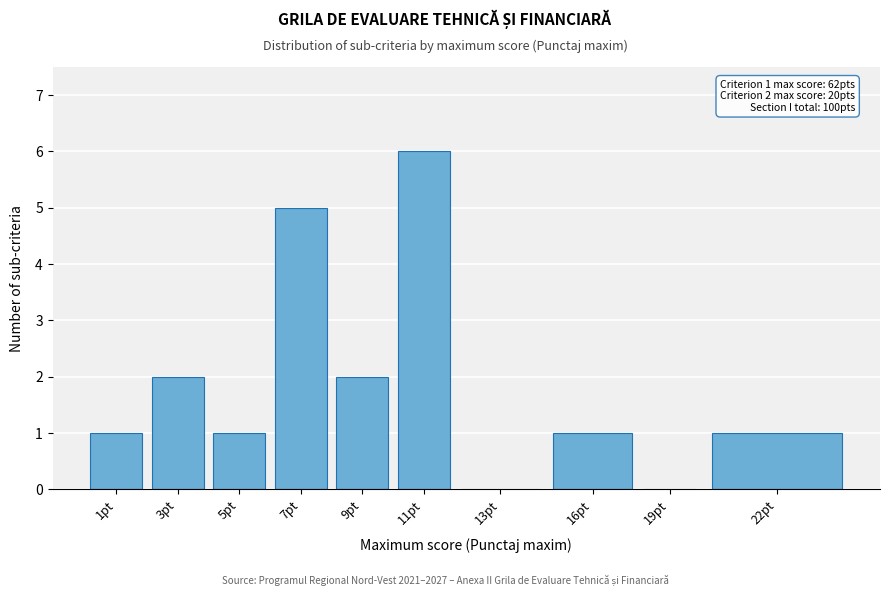

Reading left to right, extract all data points from this chart.

1pt=1	3pt=2	5pt=1	7pt=5	9pt=2	11pt=6	13pt=0	16pt=1	19pt=0	22pt=1